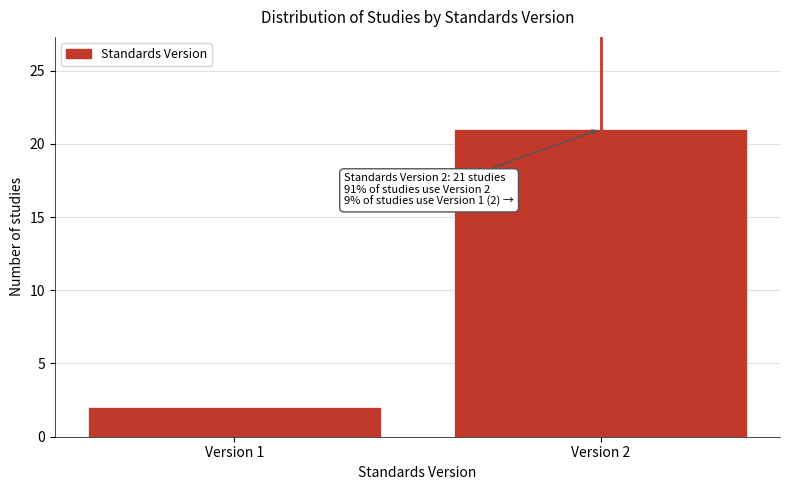

Reading left to right, list all the values displayed in this chart.

Version 1=2	Version 2=21